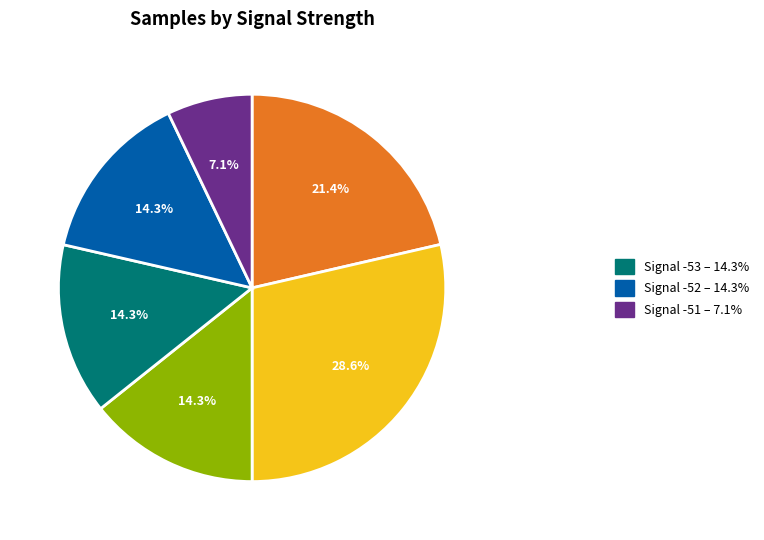

Is there a majority slice in this chart?

No